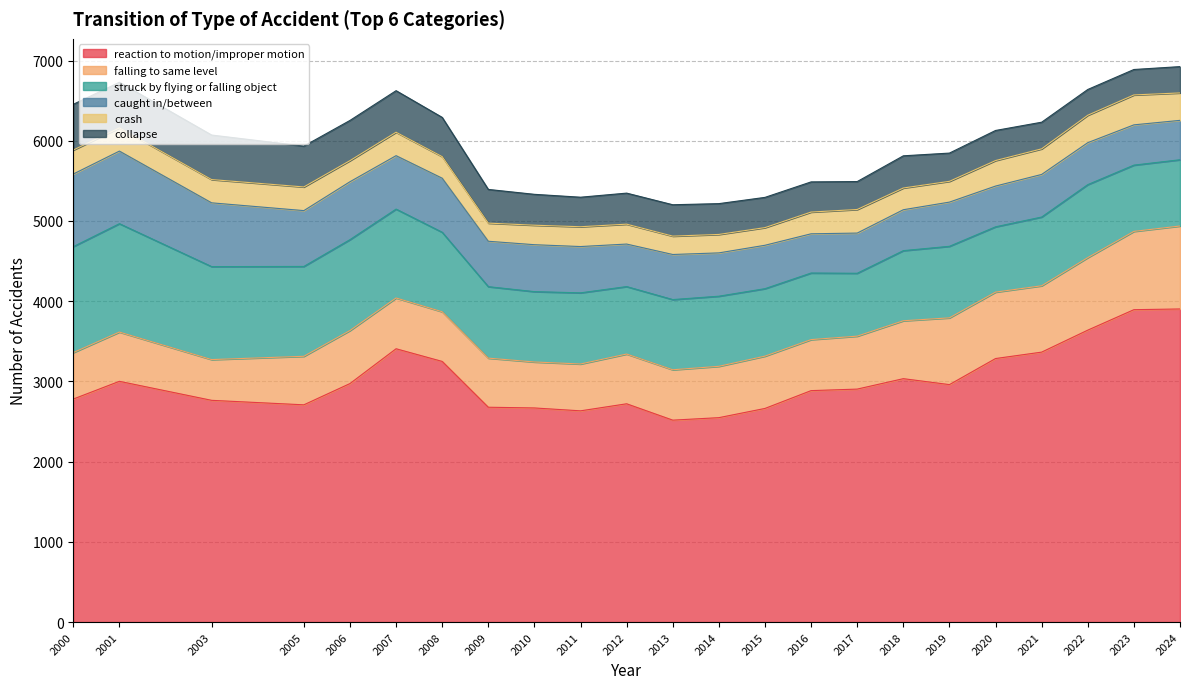

Is the value of caught in/between at 2012 greater than the value of struck by flying or falling object at 2003?

No